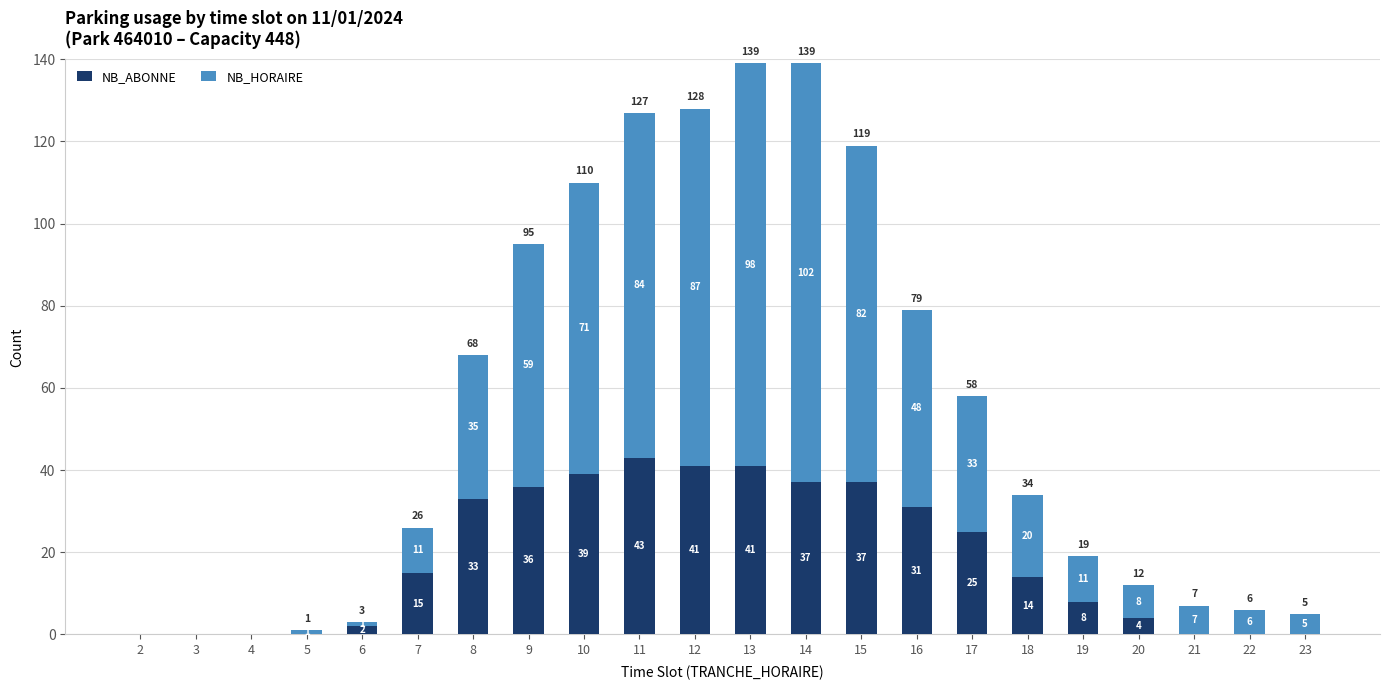

What are all the series names shown in the legend?

NB_ABONNE, NB_HORAIRE